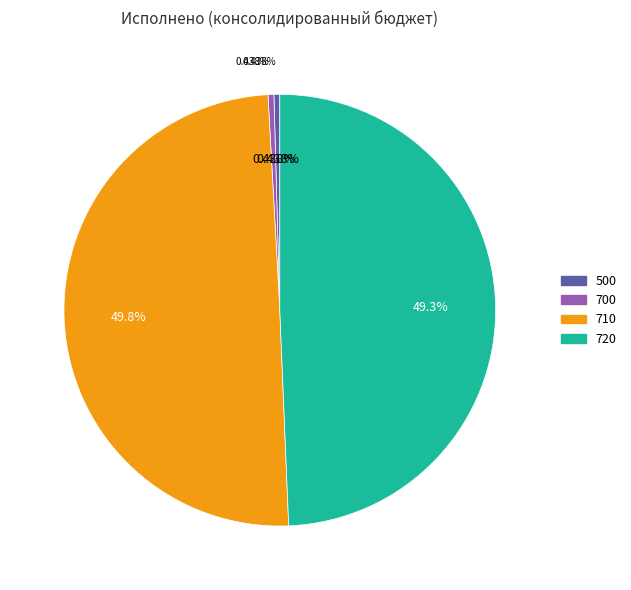

The 500 slice represents 11% of the pie. True or false?

False